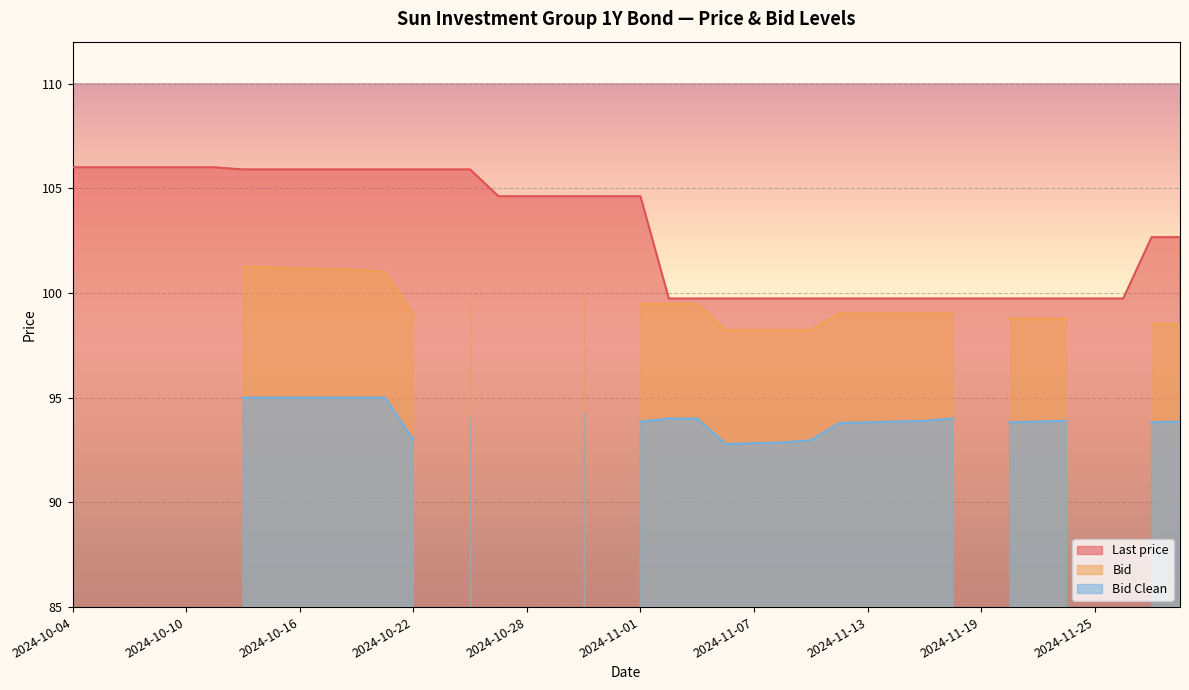

What is the maximum value for Last price?

106.0